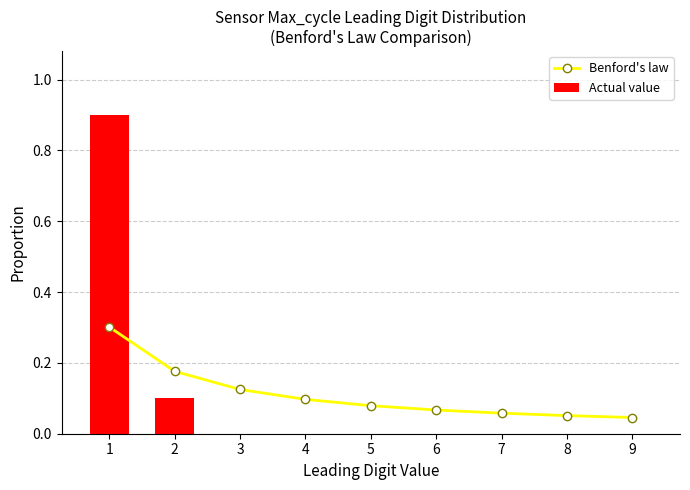

Are the bars horizontal?

No